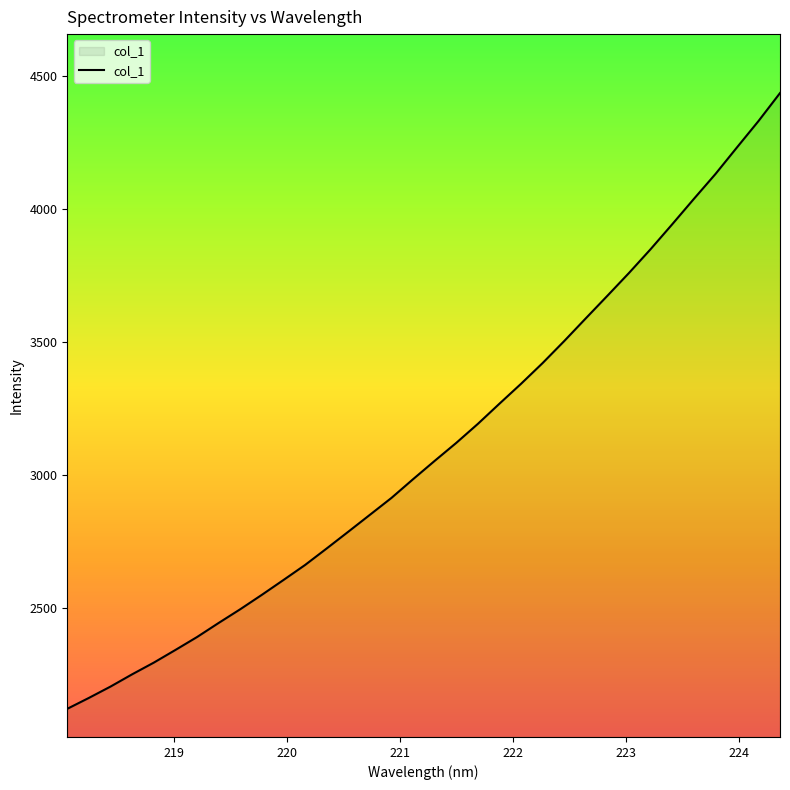

Reading left to right, transcribe all the data shown in this chart.

2119.1	2160.1	2202.8	2248.9	2292.8	2340.4	2389.0	2442.0	2493.6	2547.8	2603.6	2660.1	2722.2	2785.2	2848.8	2912.5	2982.9	3051.8	3119.4	3190.9	3266.9	3341.7	3419.7	3502.4	3587.9	3672.8	3758.5	3847.8	3941.3	4036.4	4130.0	4230.3	4329.6	4435.1